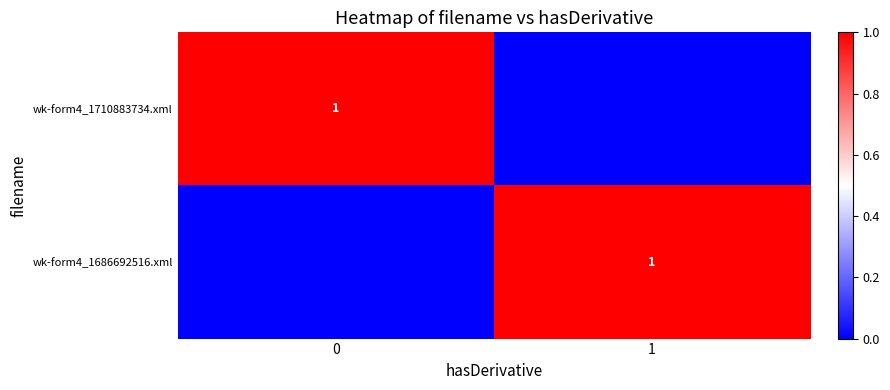

How many distinct data groups are displayed?

2